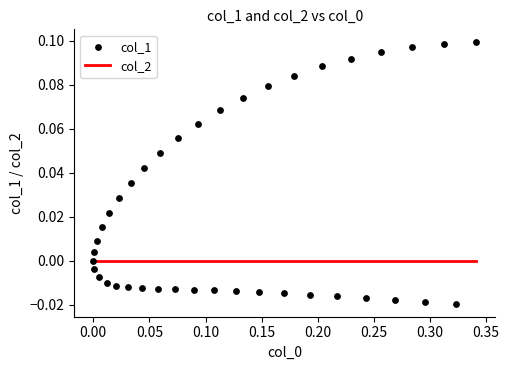

Which series has the largest total across all categories?

col_1